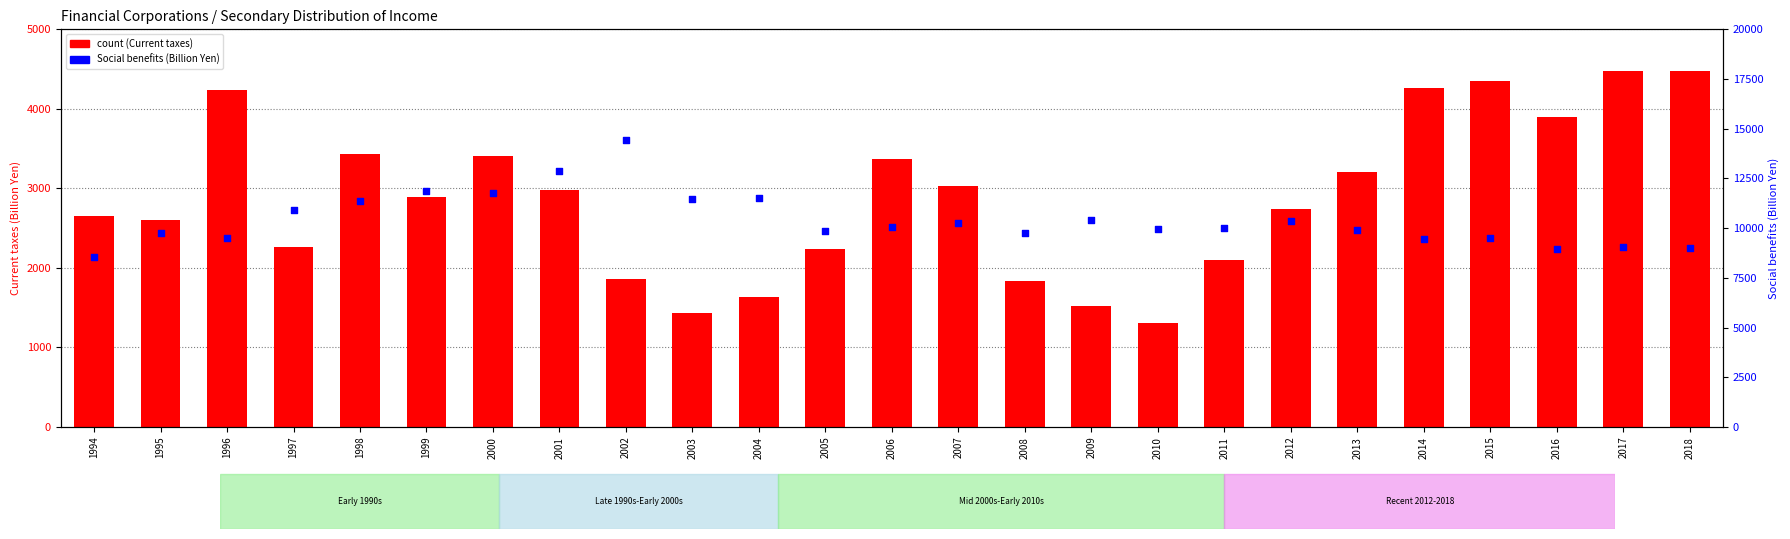

At how many categories does at least one series exceed 13897?

1